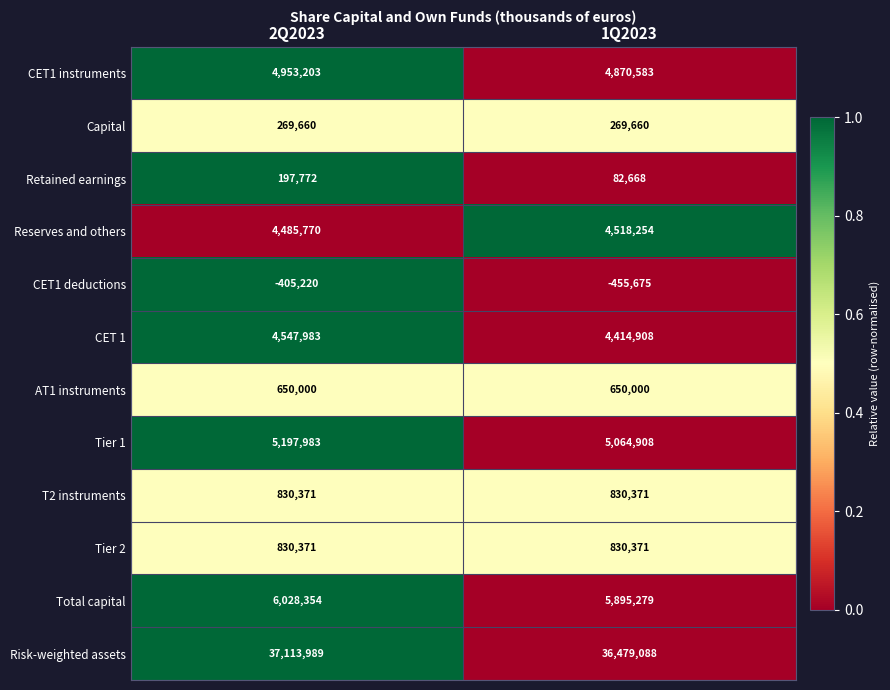

Between 2Q2023 and 1Q2023, which series saw the biggest shift?

Risk-weighted assets